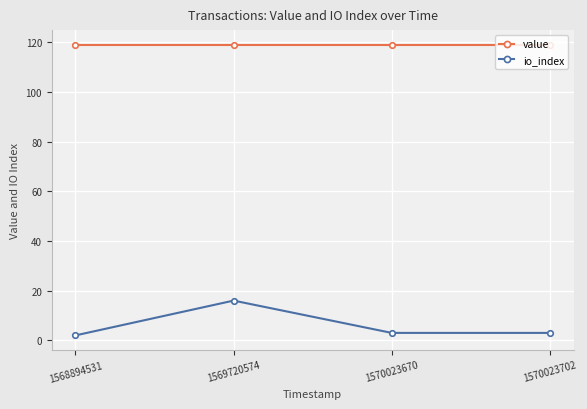

True or false: io_index and value cross at least once.

False